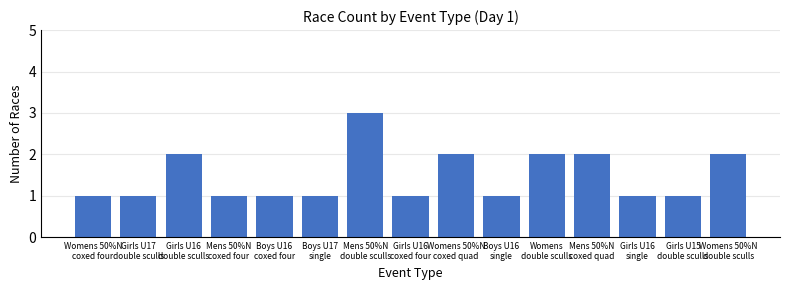

Reading left to right, extract all data points from this chart.

Womens 50%N
coxed four=1	Girls U17
double sculls=1	Girls U16
double sculls=2	Mens 50%N
coxed four=1	Boys U16
coxed four=1	Boys U17
single=1	Mens 50%N
double sculls=3	Girls U16
coxed four=1	Womens 50%N
coxed quad=2	Boys U16
single=1	Womens
double sculls=2	Mens 50%N
coxed quad=2	Girls U16
single=1	Girls U15
double sculls=1	Womens 50%N
double sculls=2